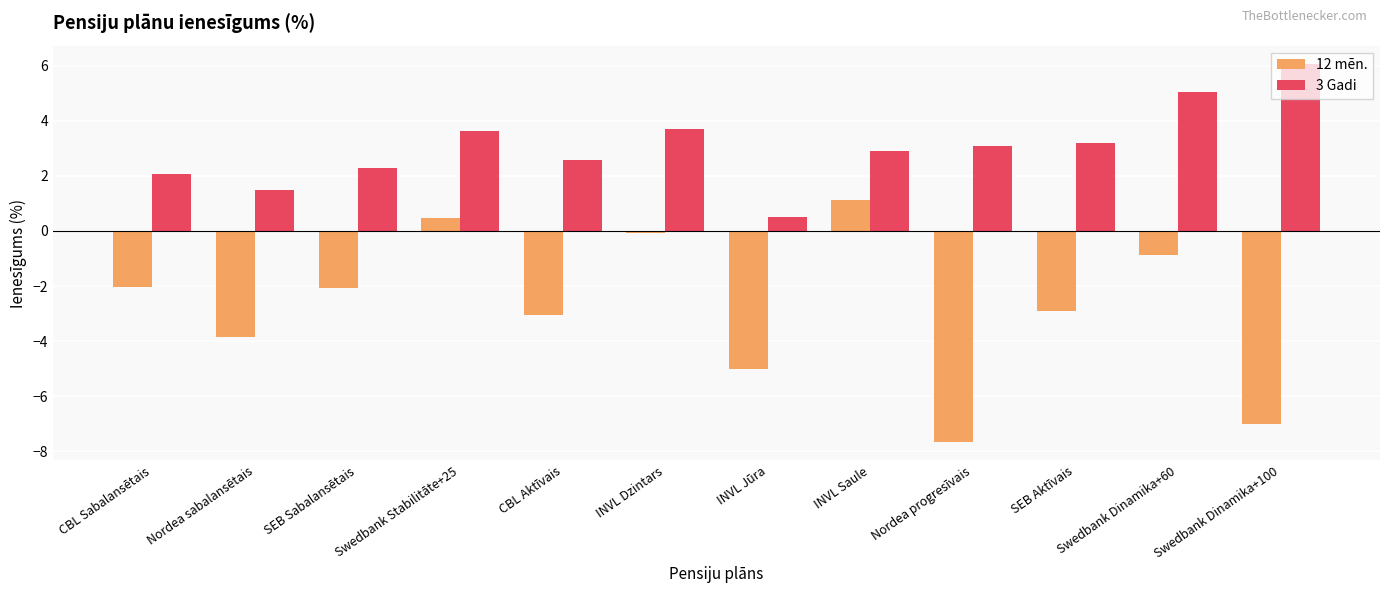

Which series has the widest spread of values?

12 mēn.